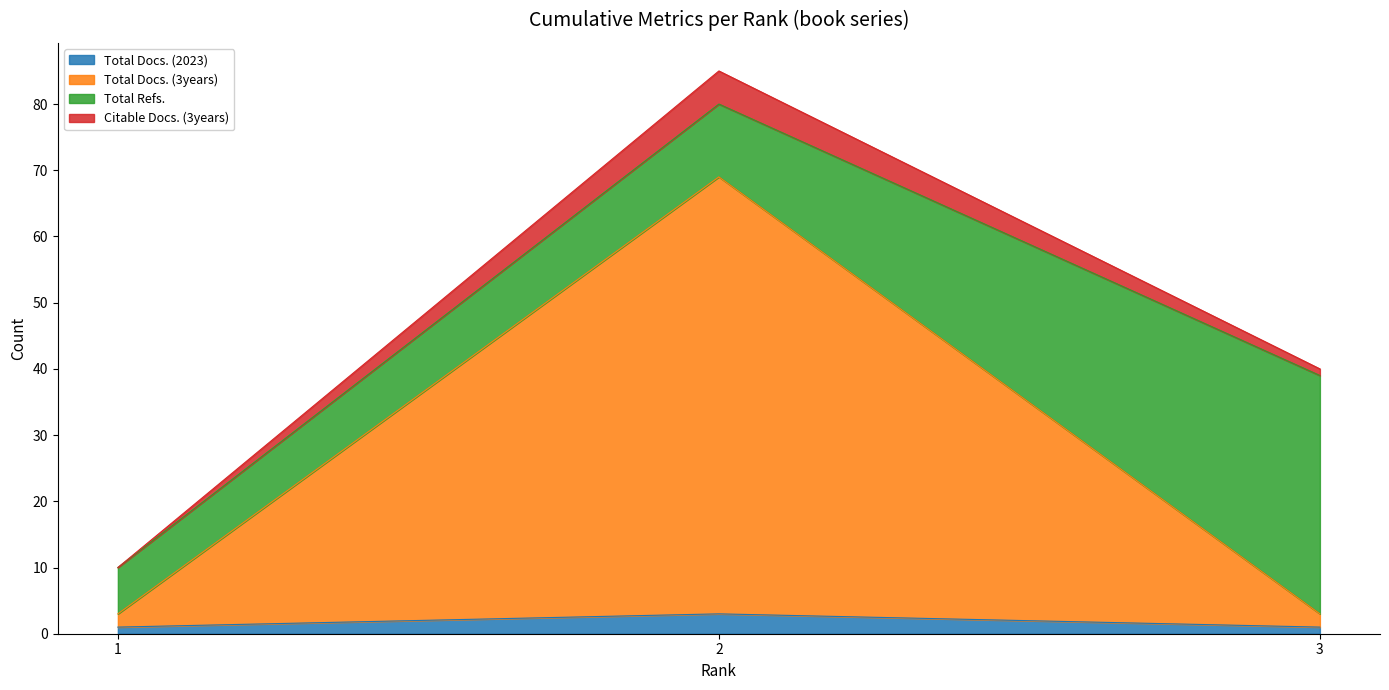

Does the chart have visible grid lines?

No